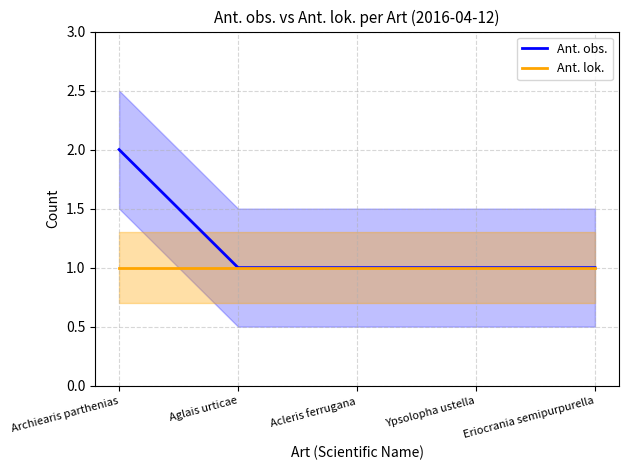

True or false: Ant. obs. and Ant. lok. intersect in this chart.

False